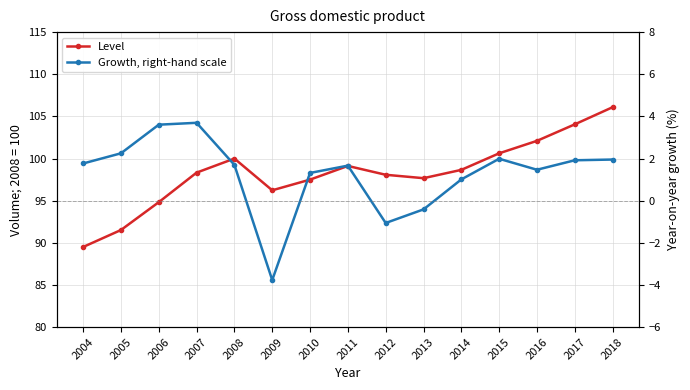

What is the difference between the maximum and second lowest values in the Level series?

14.6